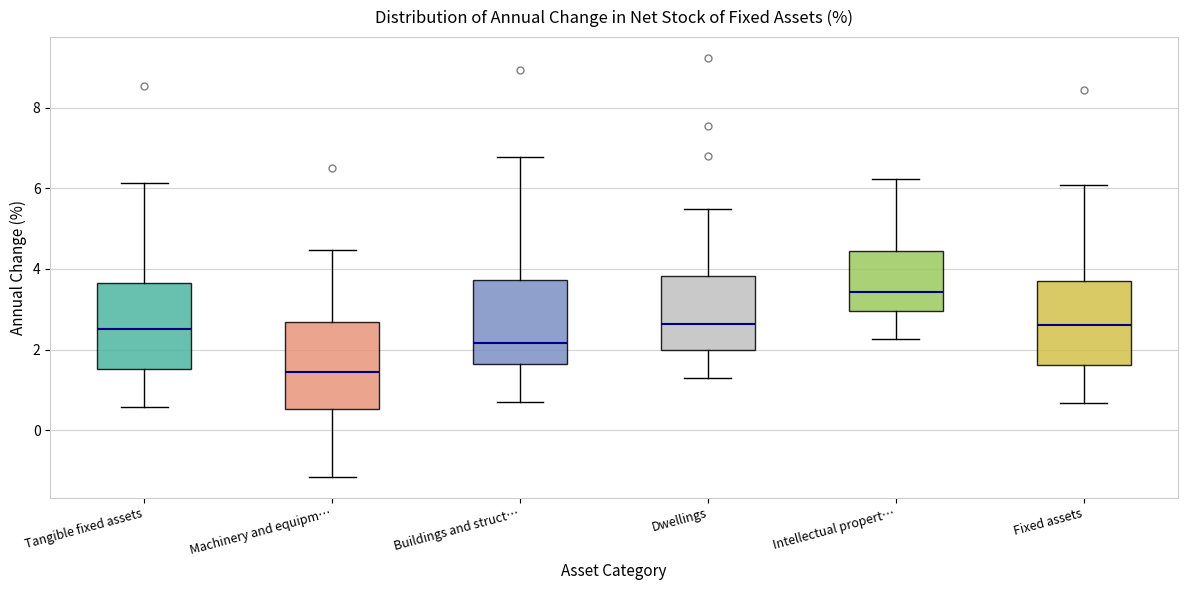

Which box has the lowest median line?

Machinery and equipm…